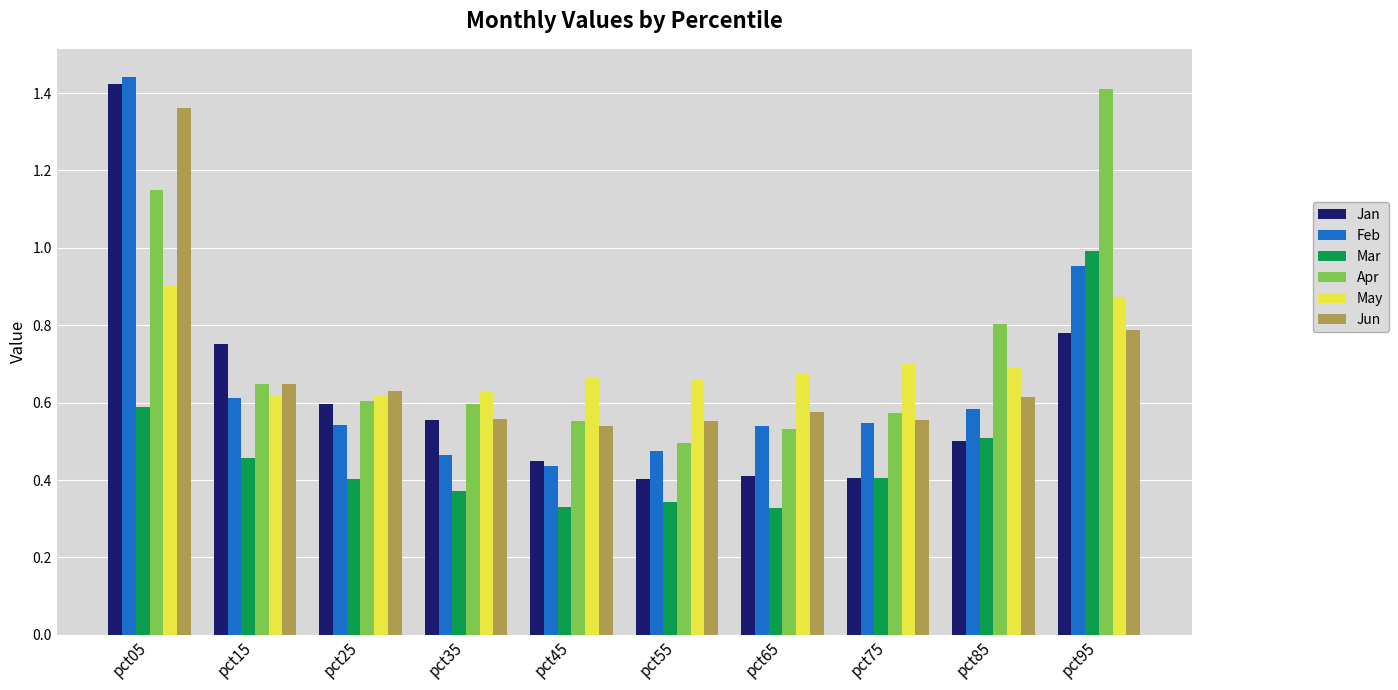

Is it true that Apr equals 0.3 at pct75?

False